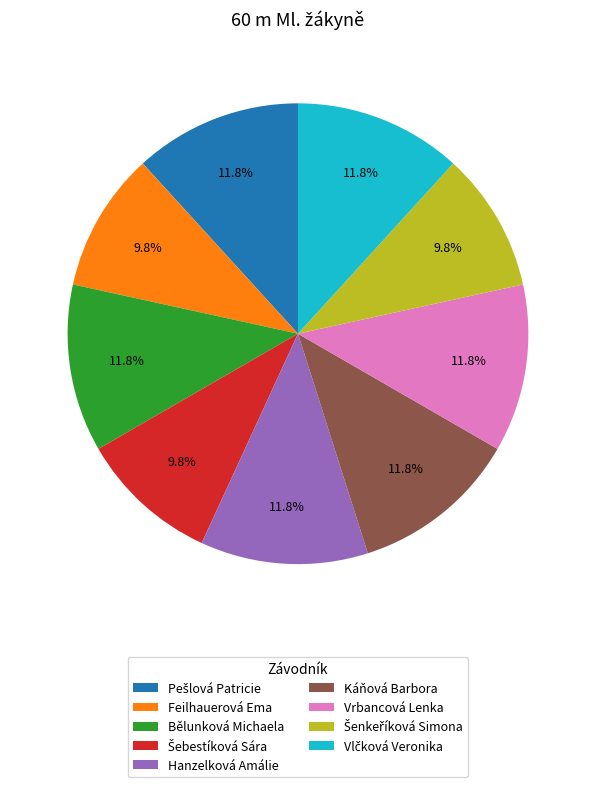

To the nearest percent, what percentage of the pie is Bělunková Michaela?

12%